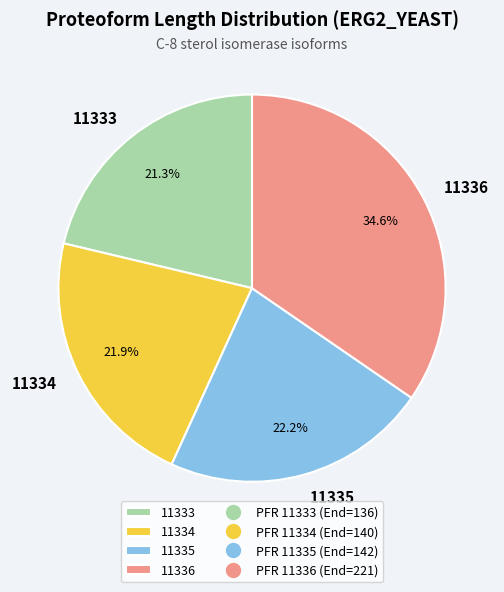

What percentage is NOT represented by 11334?

78.1%